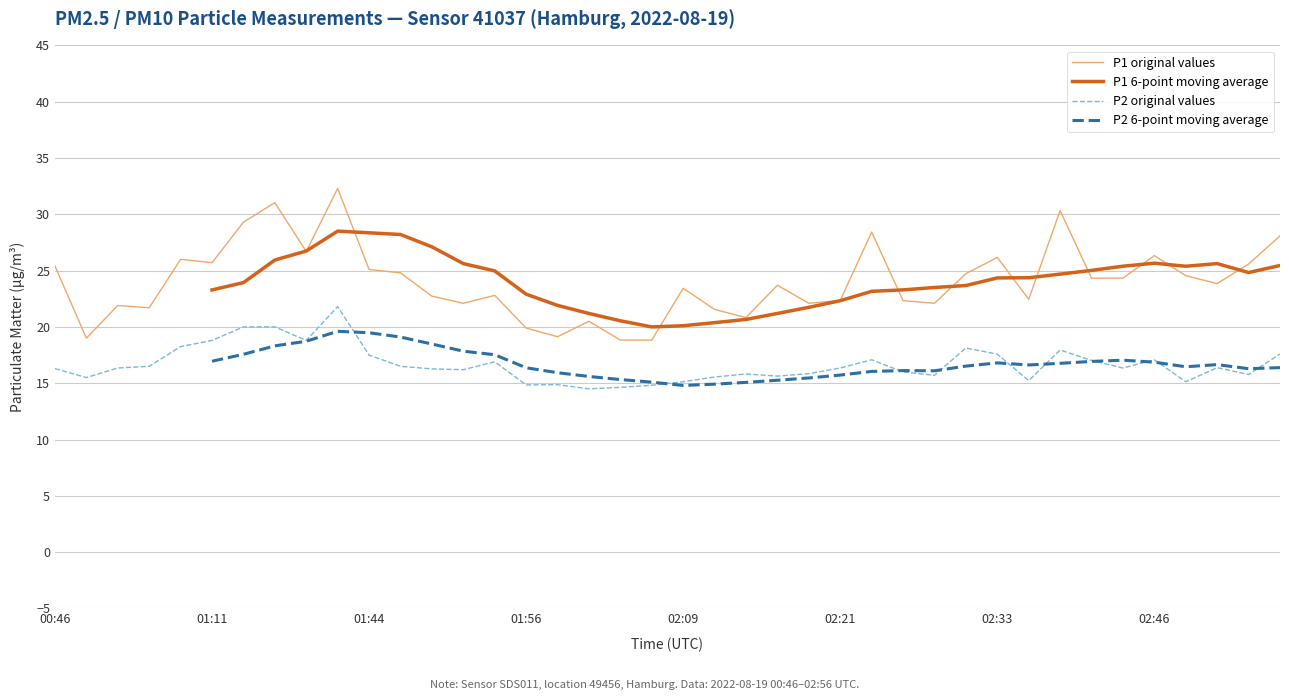

What is the difference between the maximum and minimum values in the P1 series?

13.5